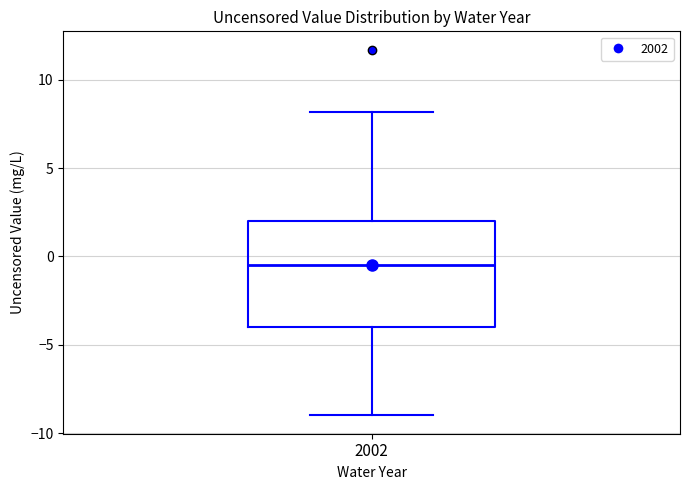

Transcribe this box plot: give where the median line is, the range the box spans, and where the two whiskers end, as read against the y-axis. The values are not printed on the chart, so give them approximately, as read against the axis.

median -0.5, box -4.0 to 2.0, whiskers -9.0 to 8.0